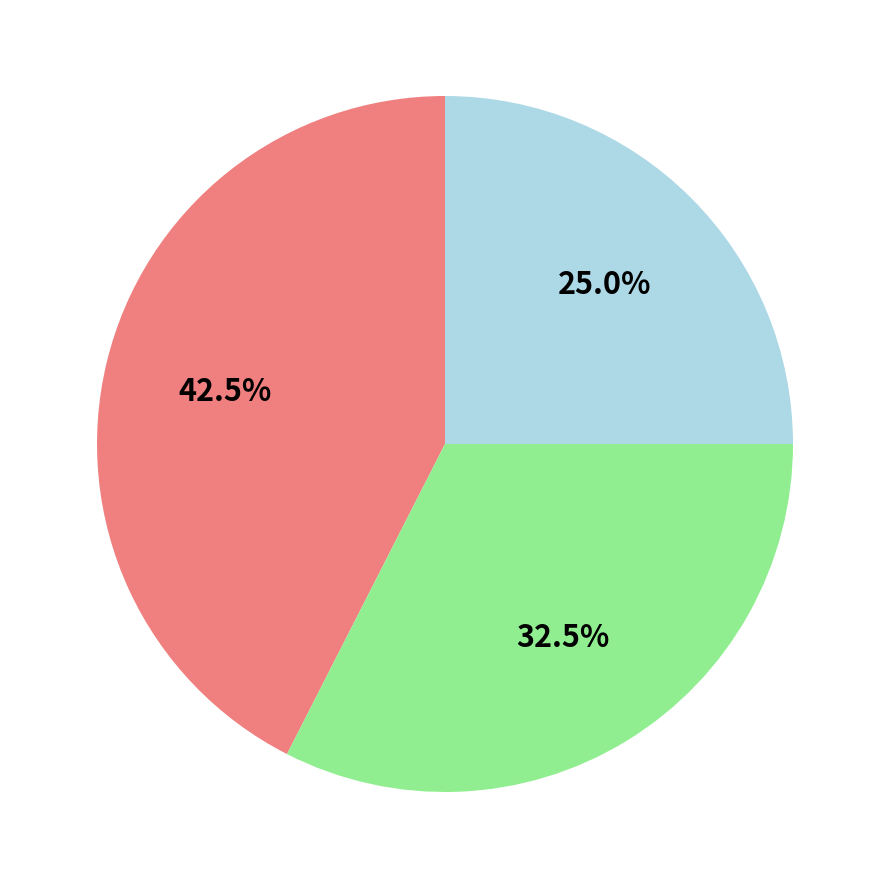

Is there a majority slice in this chart?

No